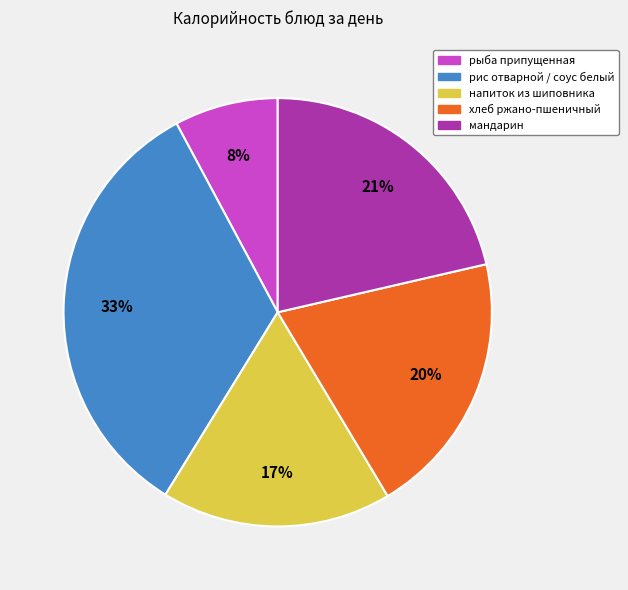

True or false: хлеб ржано-пшеничный accounts for 7% of the total.

False